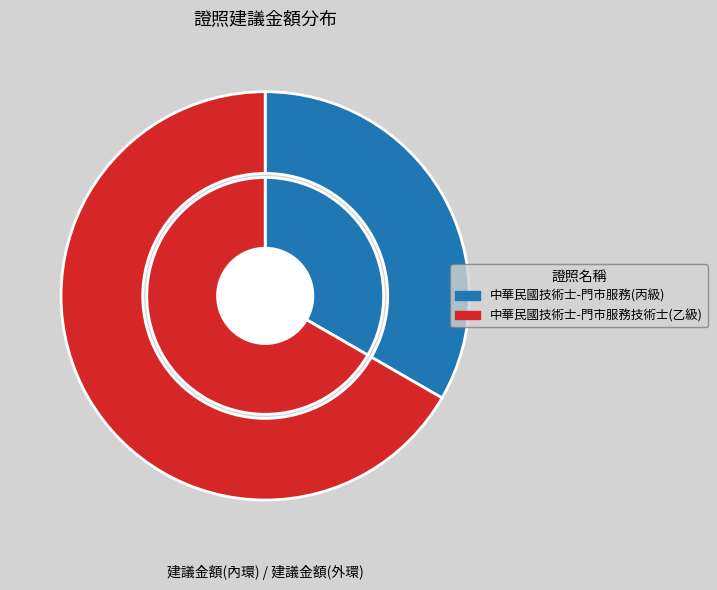

To the nearest percent, what is the combined percentage of 中華民國技術士-門市服務(丙級) and 中華民國技術士-門市服務技術士(乙級)?

100%